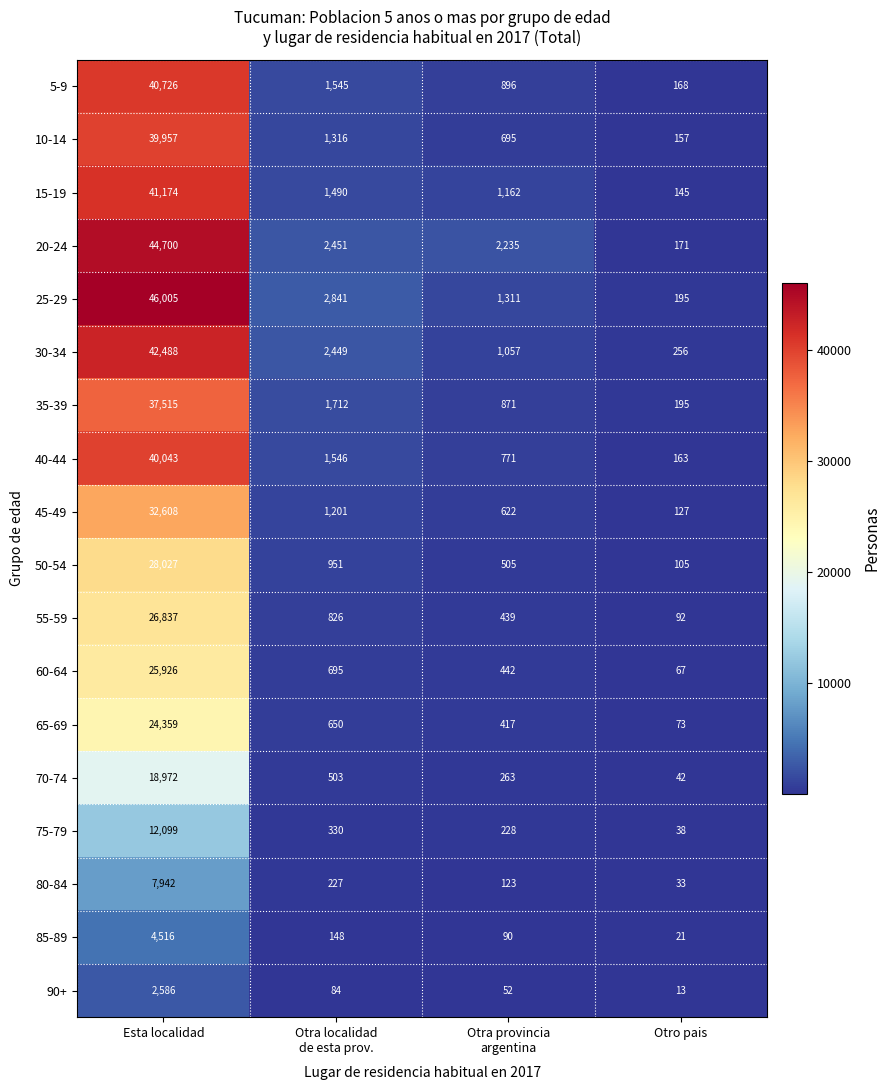

Which category has the lowest value in the 5-9 series?

Otro pais